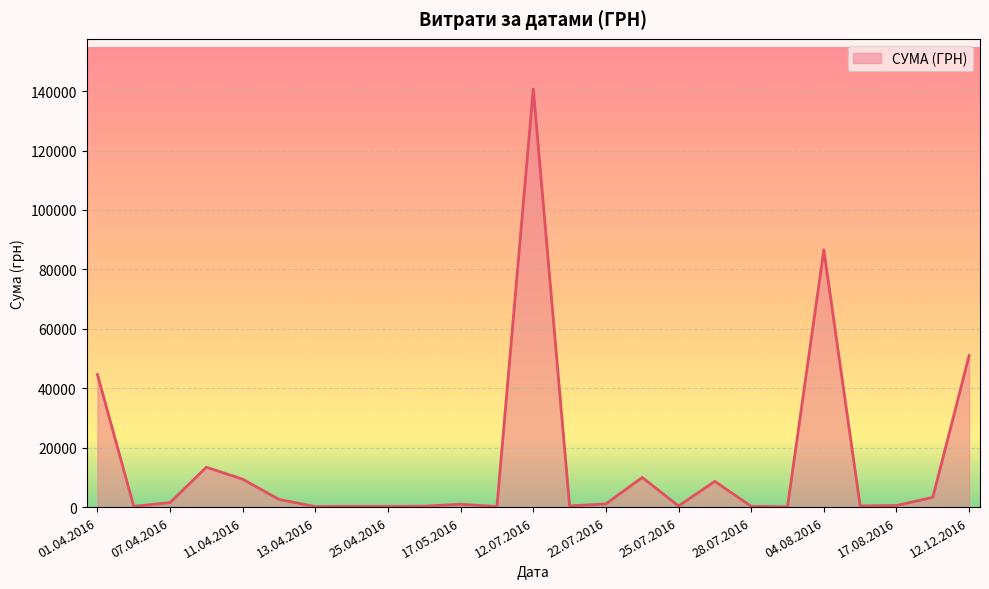

Does the chart have visible grid lines?

Yes